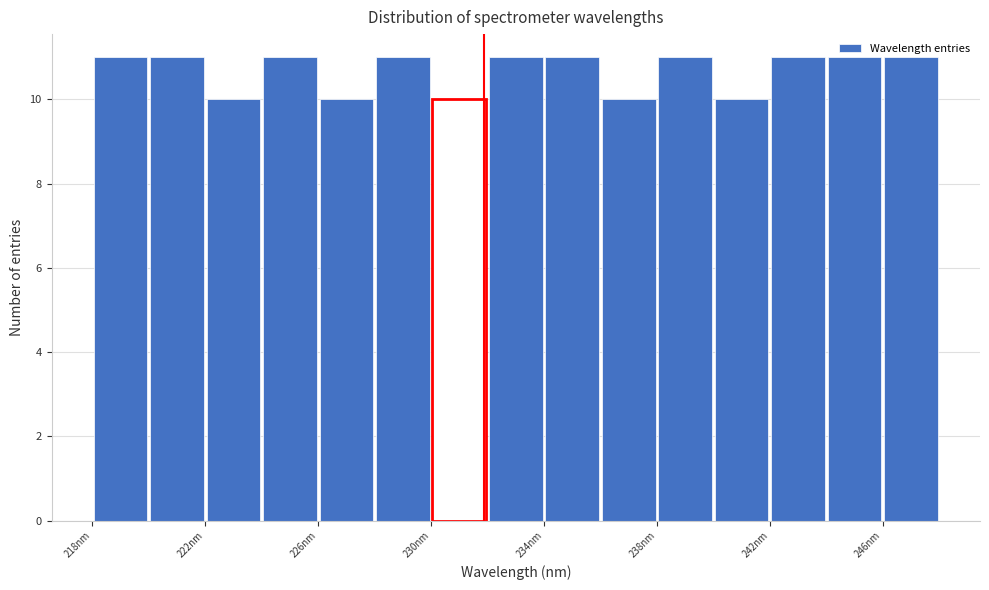

How tall is the bar that spans 244 to 246 on the x-axis? Neither the bar edges nor the heights are printed on the chart, so give them approximately, as read against the axes.

11